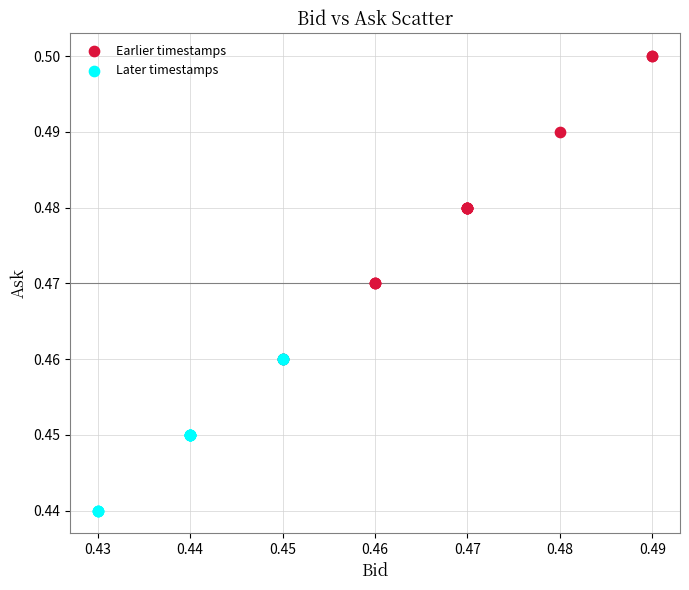

What are all the series names shown in the legend?

Earlier timestamps, Later timestamps